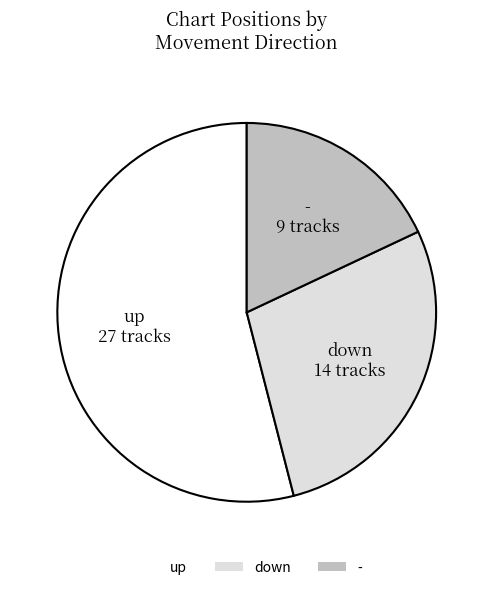

What is the majority slice?

up